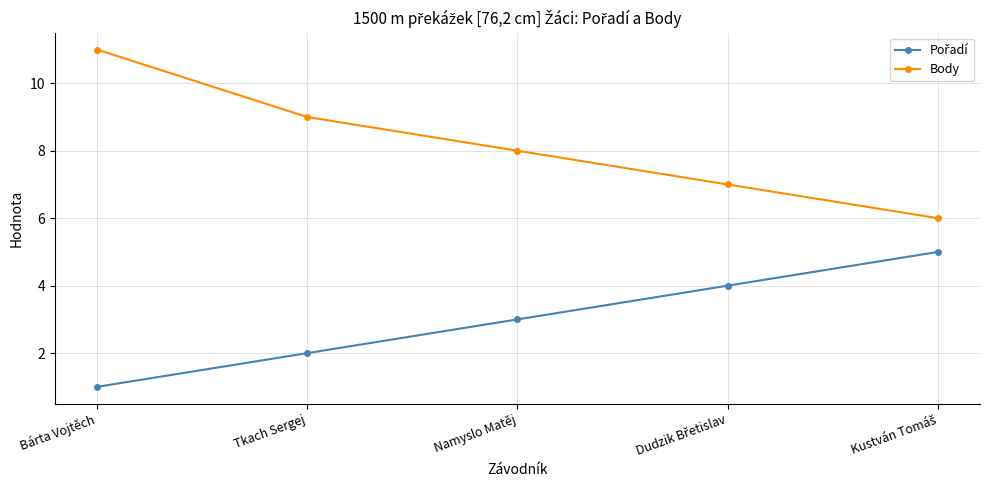

What is the average value of the Body series?

8